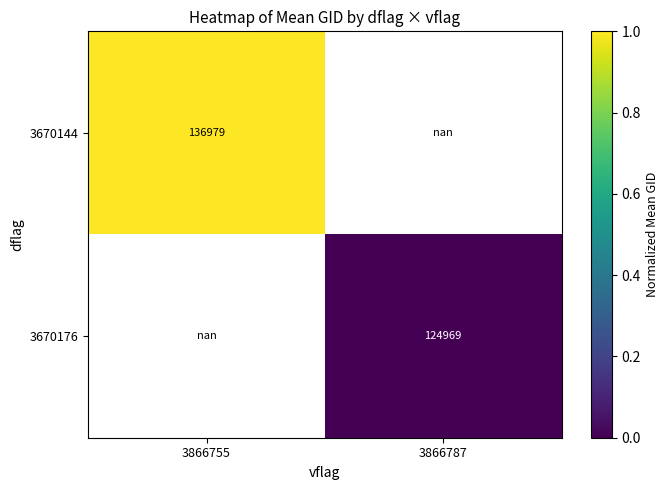

Which category has the lowest value across all series?

3866787